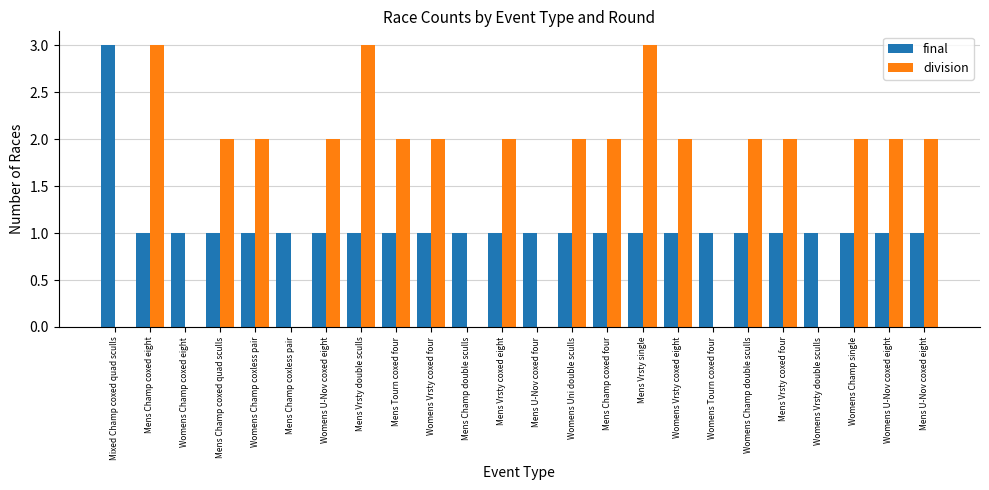

Which series has the largest range (max minus min)?

division